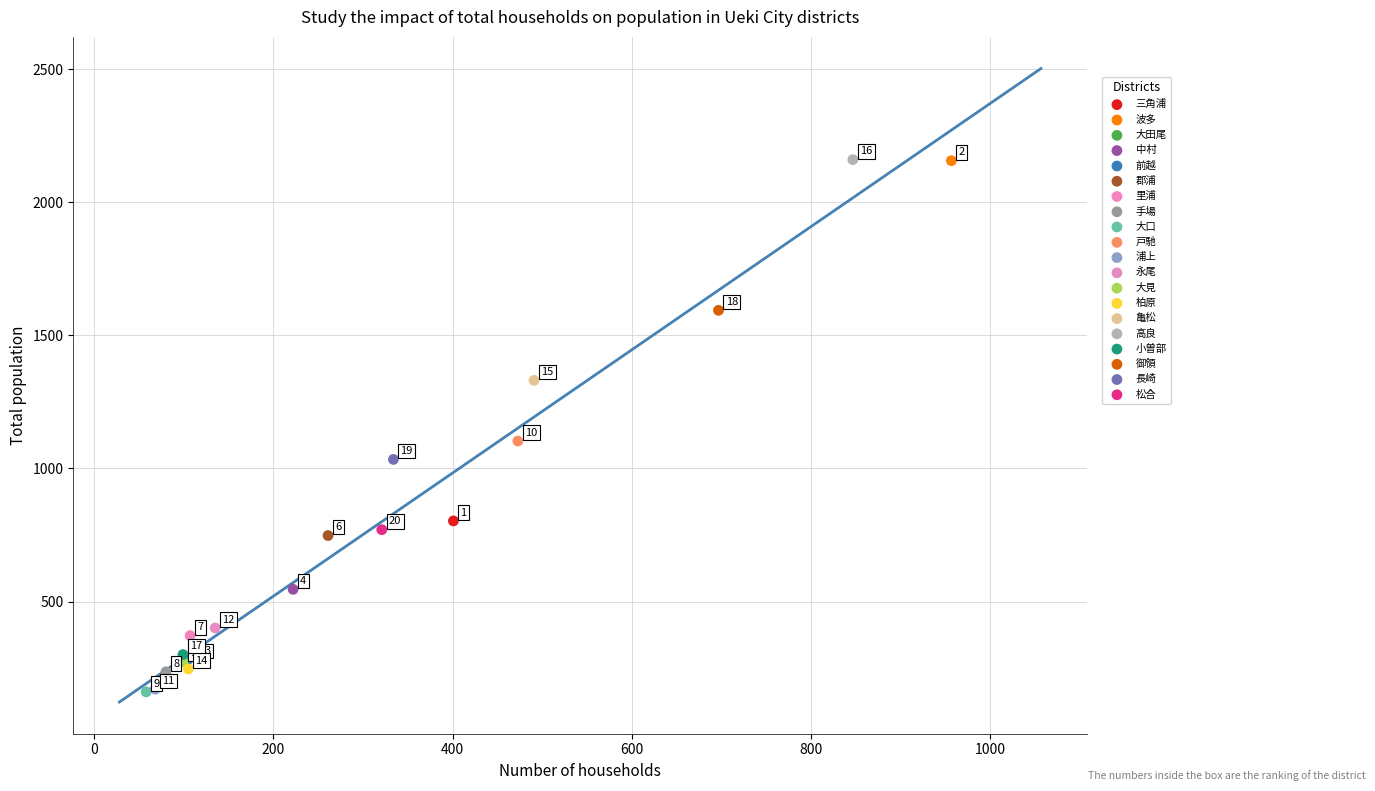

Which series reaches the maximum Y coordinate?

高良